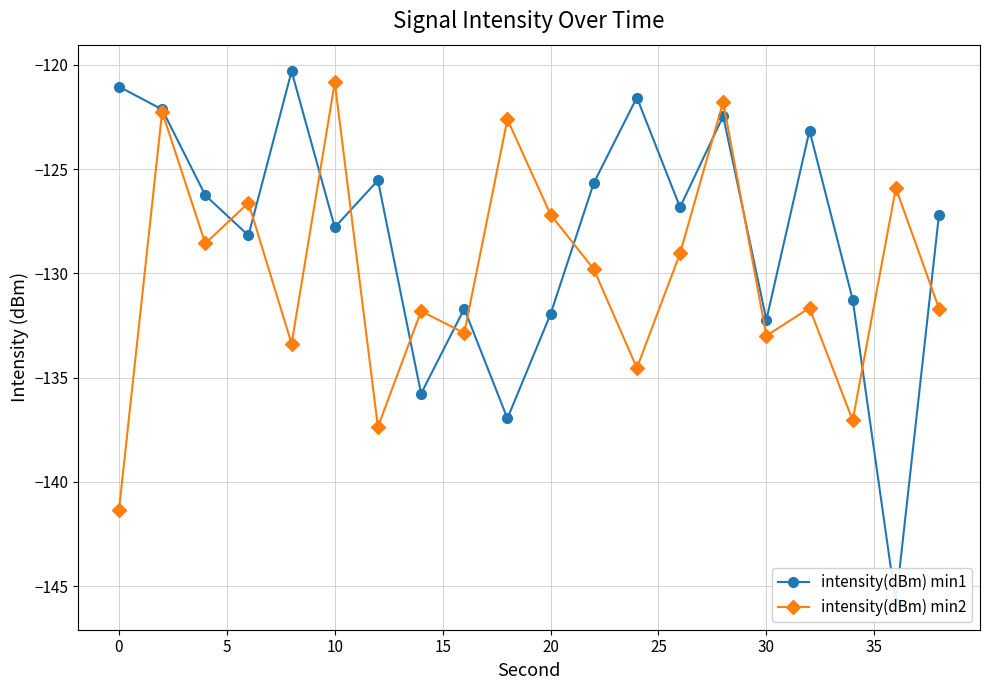

Read the intensity(dBm) min2 value at 40.

-122.6